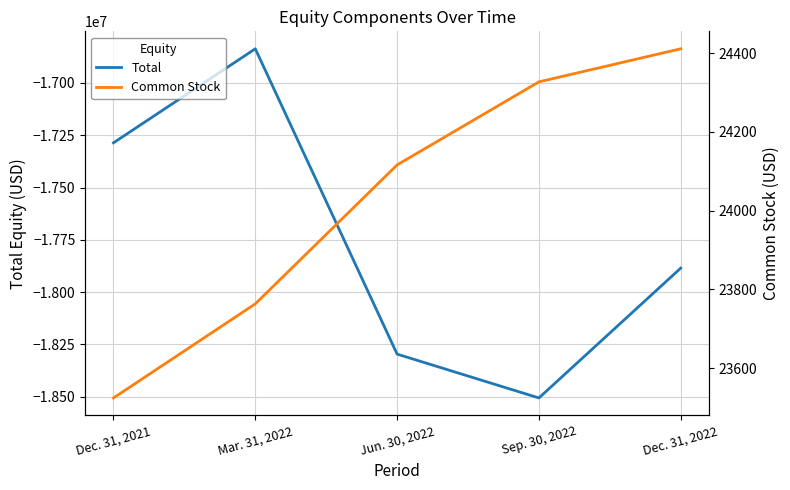

How many data points in Total are less than -17885387?

2